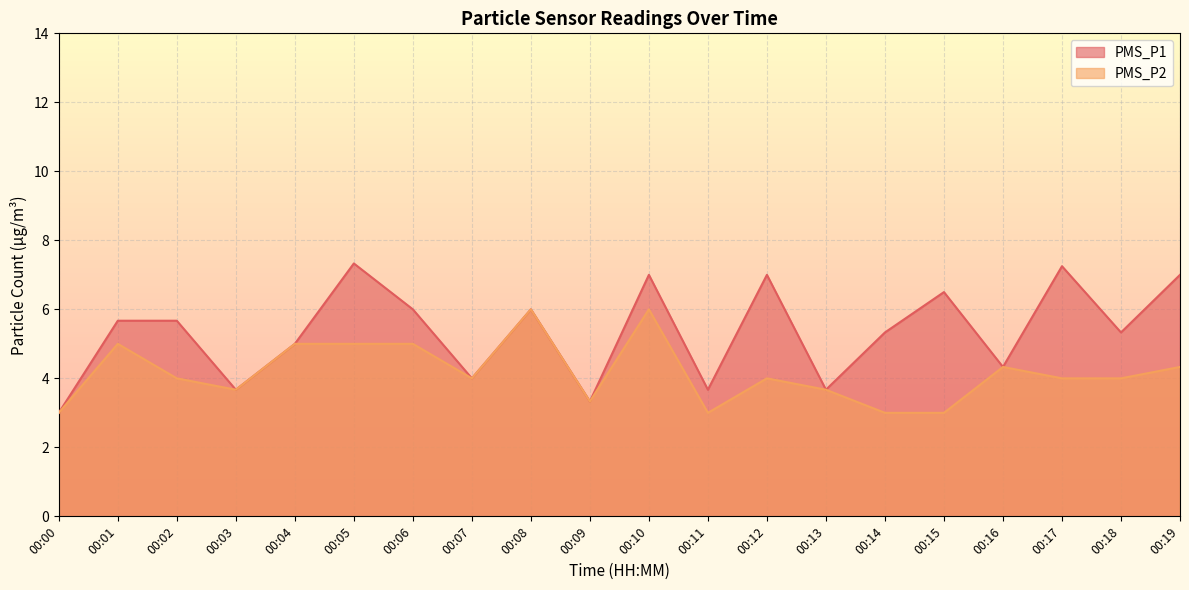

How many categories are shown in the chart?

20